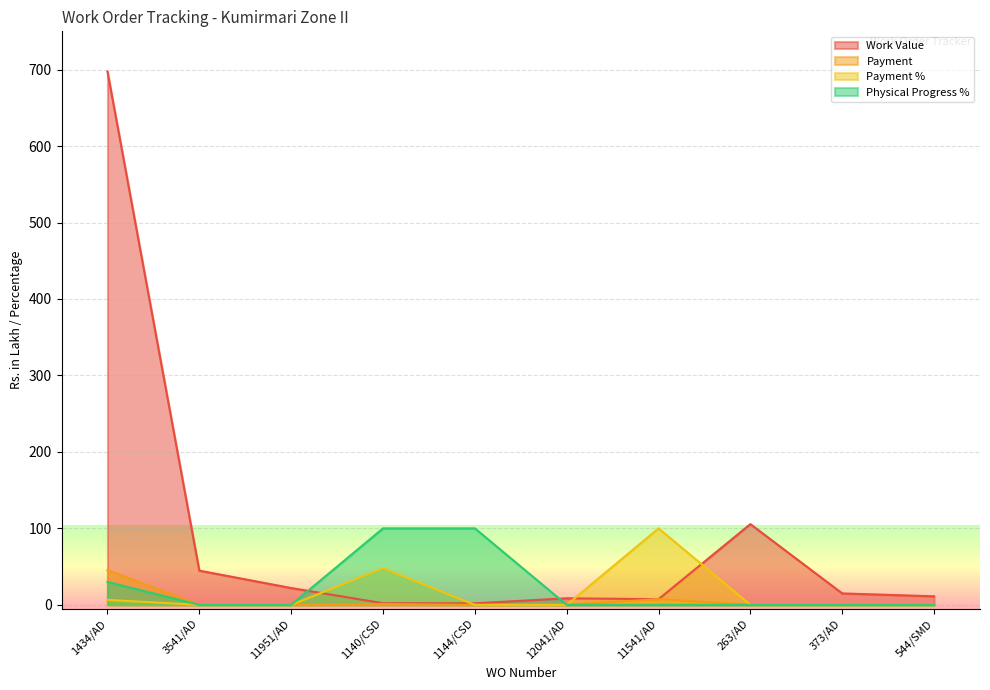

What is the difference between the maximum and minimum values in the Payment % series?

100.0